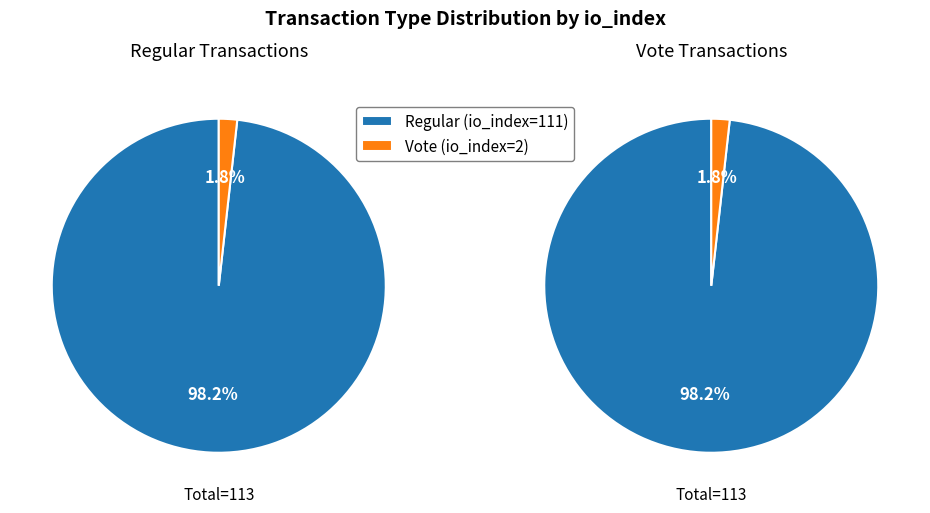

Do Regular (io_index=111) and Vote (io_index=2) together represent more than half of the pie?

Yes